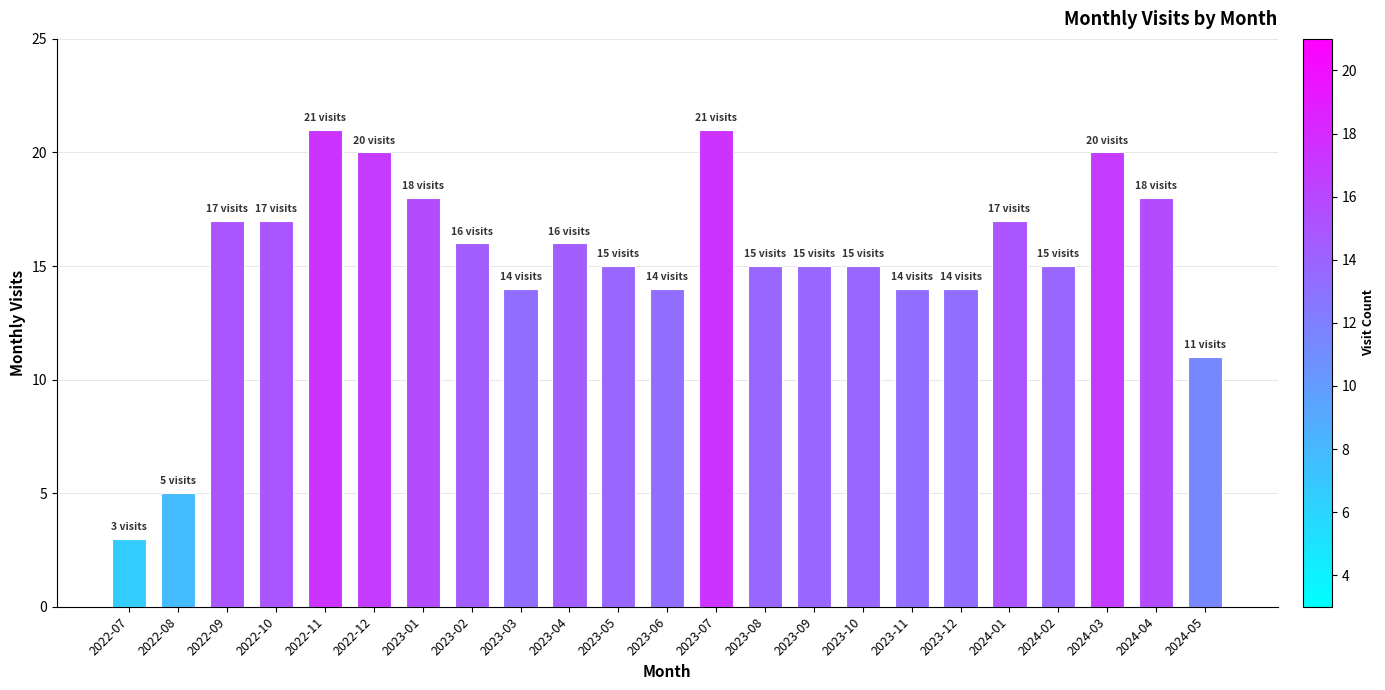

Reading right to left, extract all data points from this chart.

11	18	20	15	17	14	14	15	15	15	21	14	15	16	14	16	18	20	21	17	17	5	3